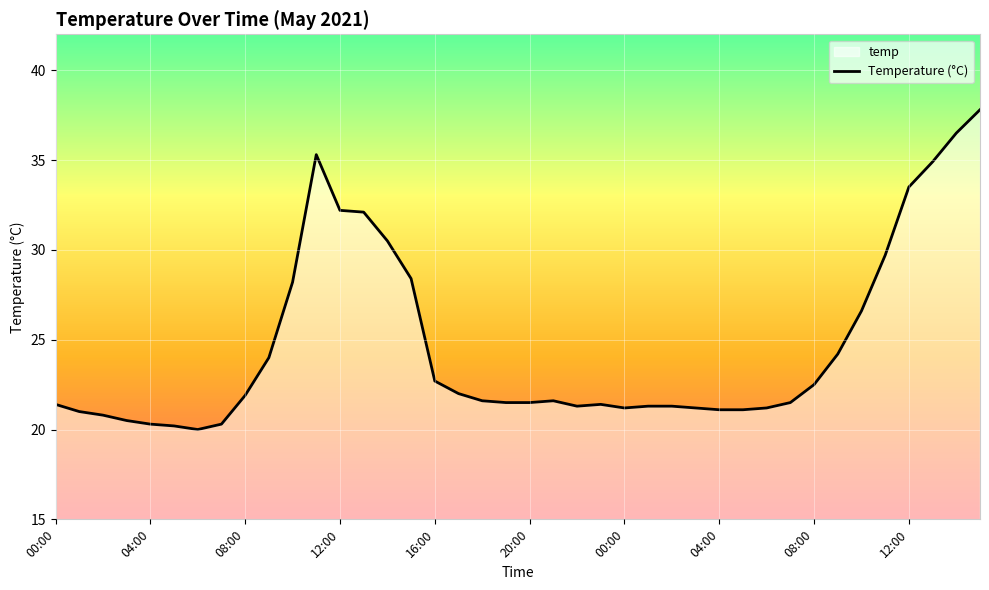

What is the label of the 29th point from the right?

11